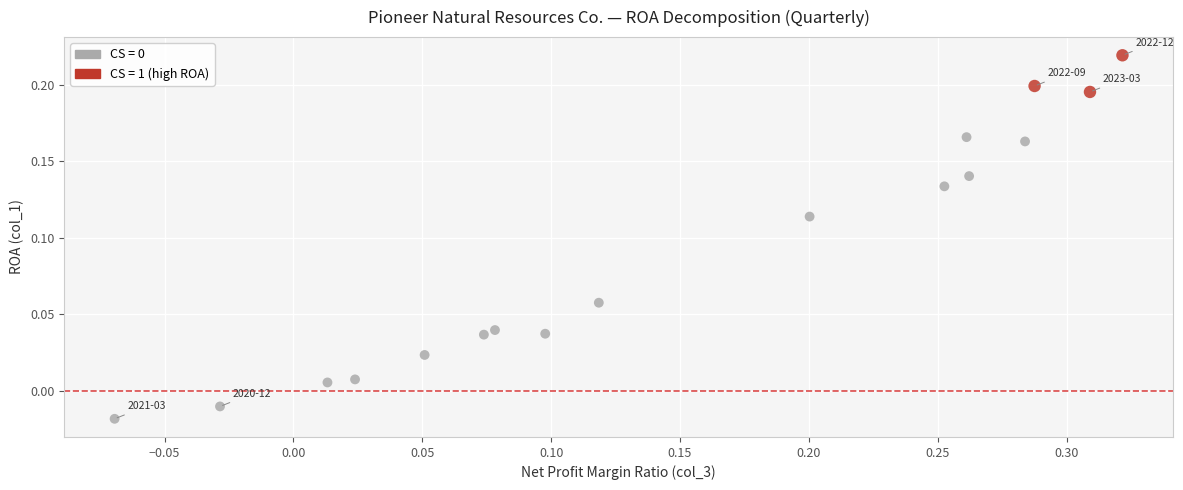

What is the range of X values (max minus min)?

0.4